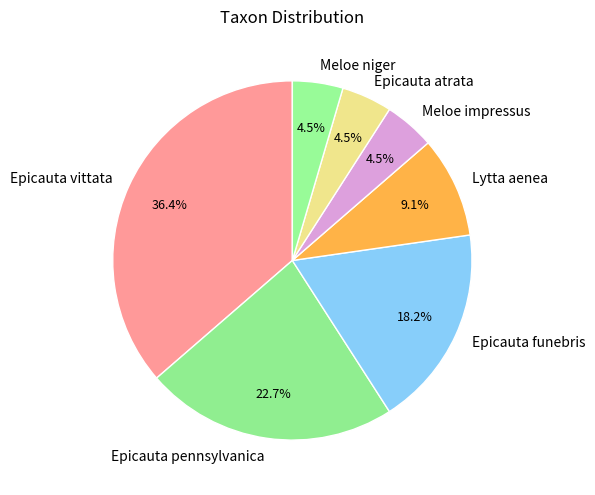

What is the largest slice in the pie chart?

Epicauta vittata